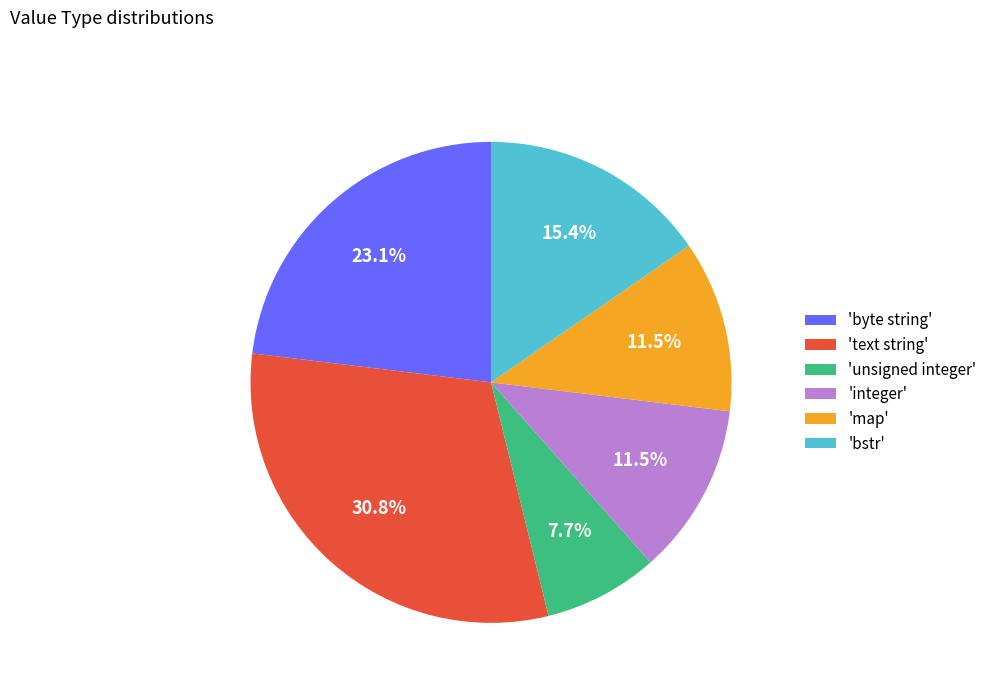

Is 'map' the majority of the pie?

No